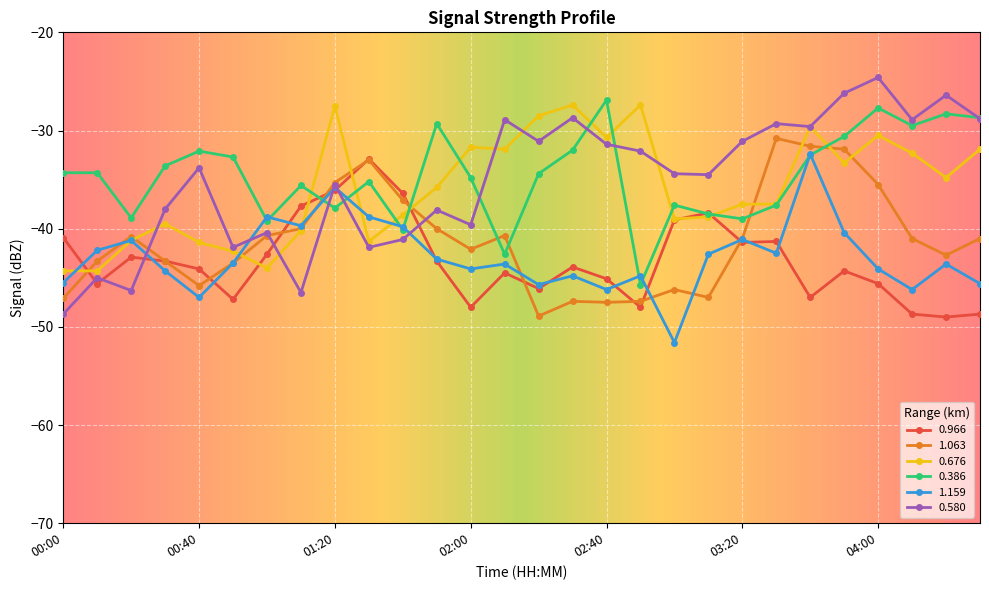

What is the difference between the maximum and minimum values in the 1.159 series?

19.2